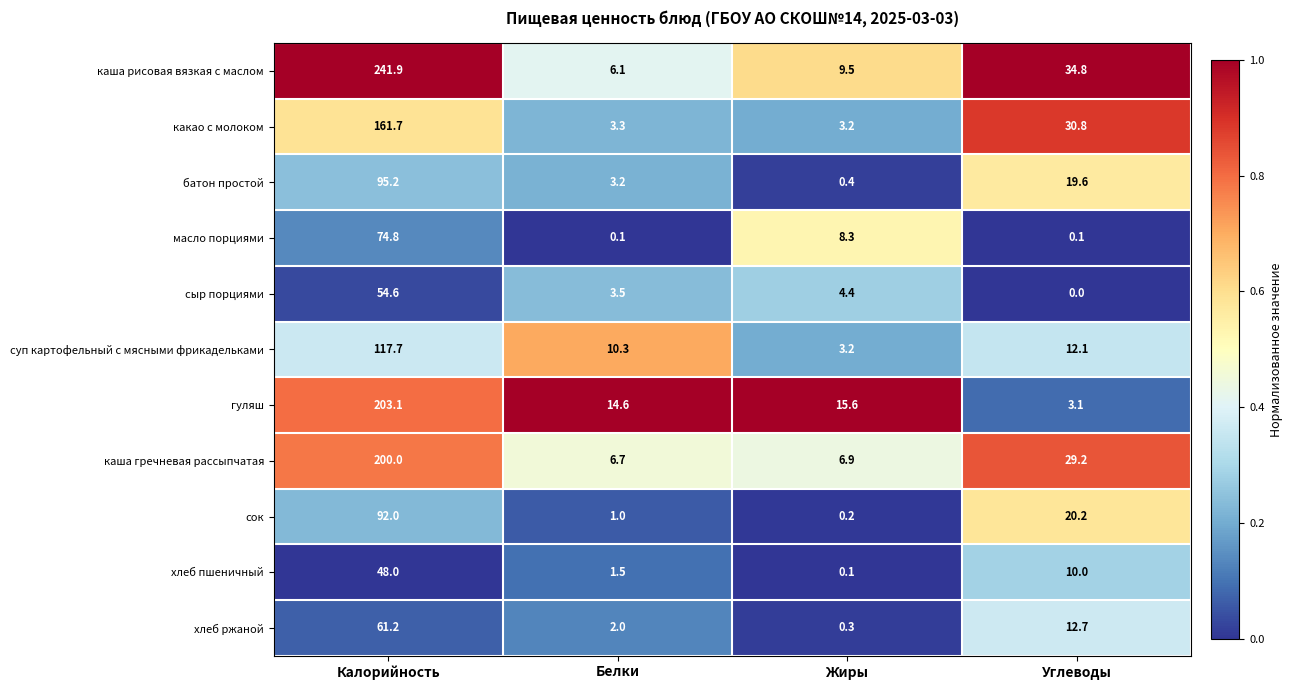

What is the greatest value displayed?

241.9